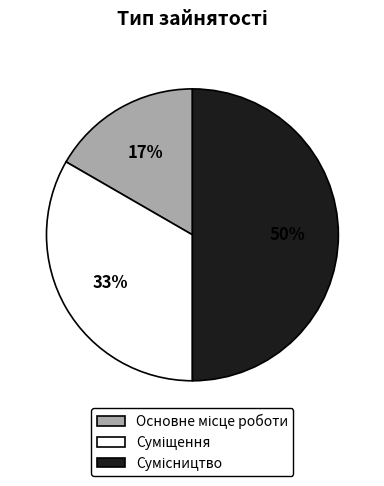

To the nearest percent, what is the difference between the largest and smallest slice percentages?

33%